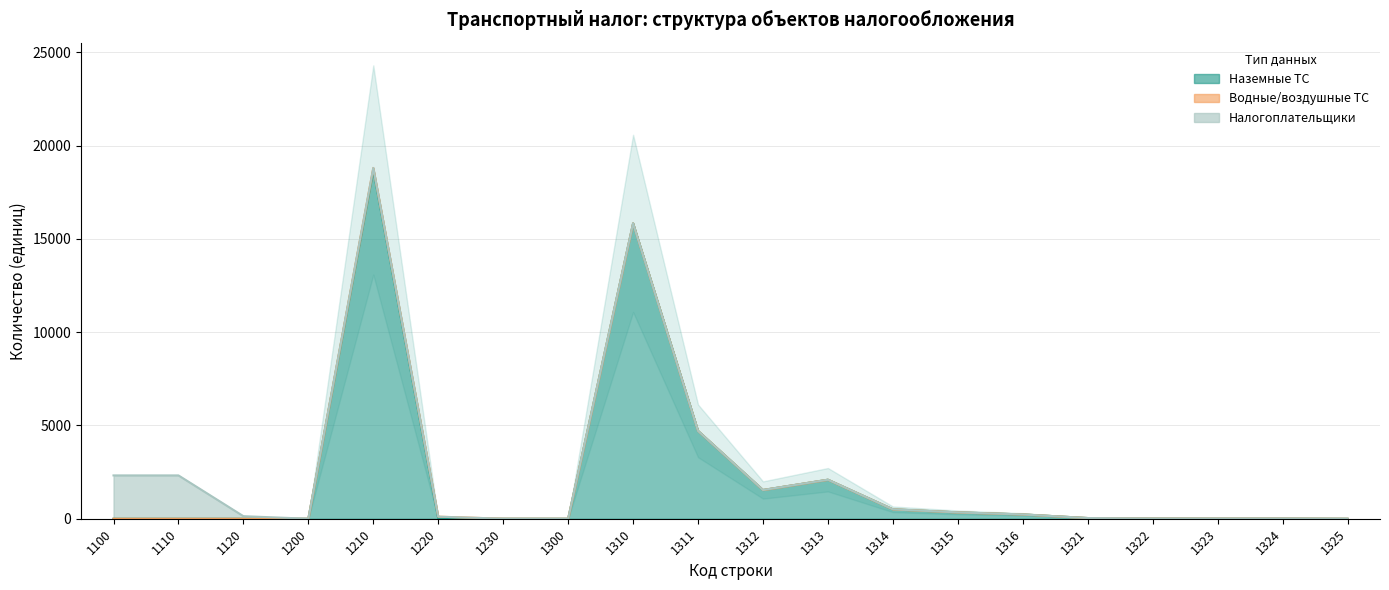

How many positive values does the Водные/воздушные ТС series have?

3